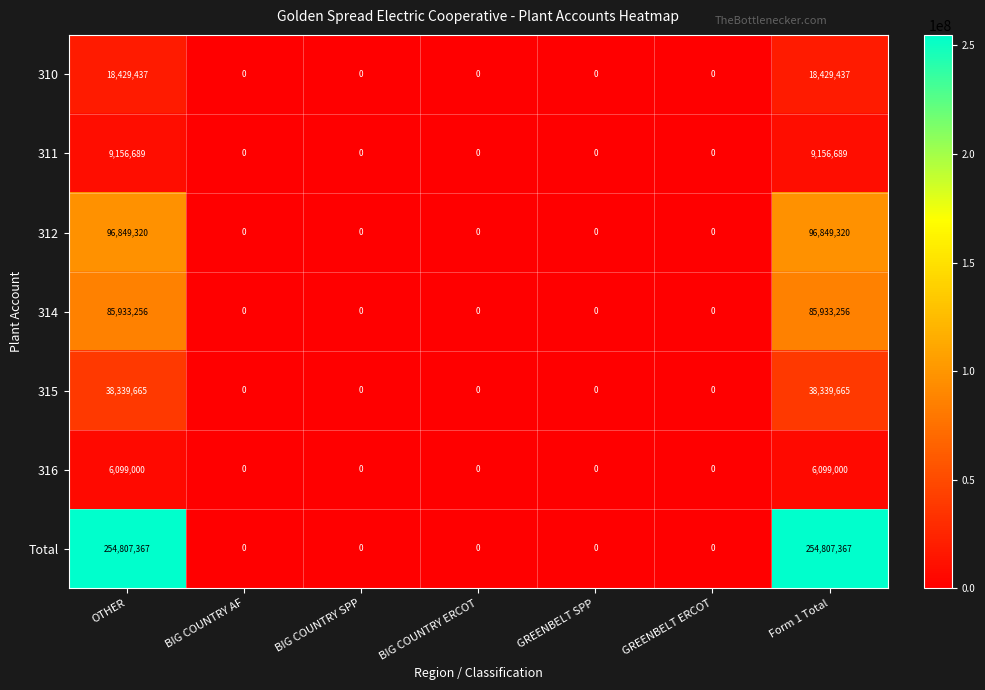

Which series changed the most between OTHER and BIG COUNTRY AF?

Total